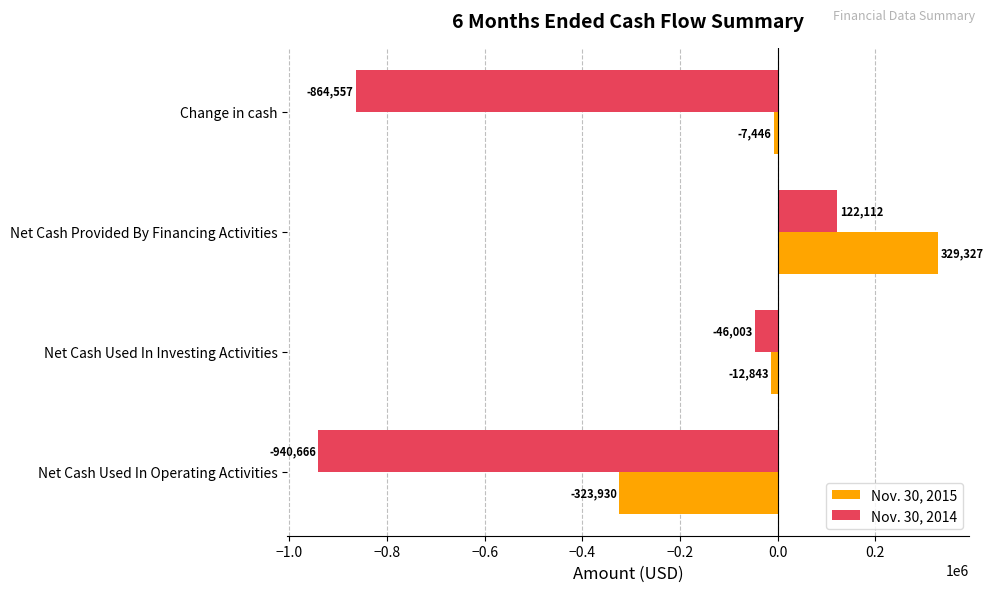

What is the difference between the highest and lowest values at Change in cash?

857111